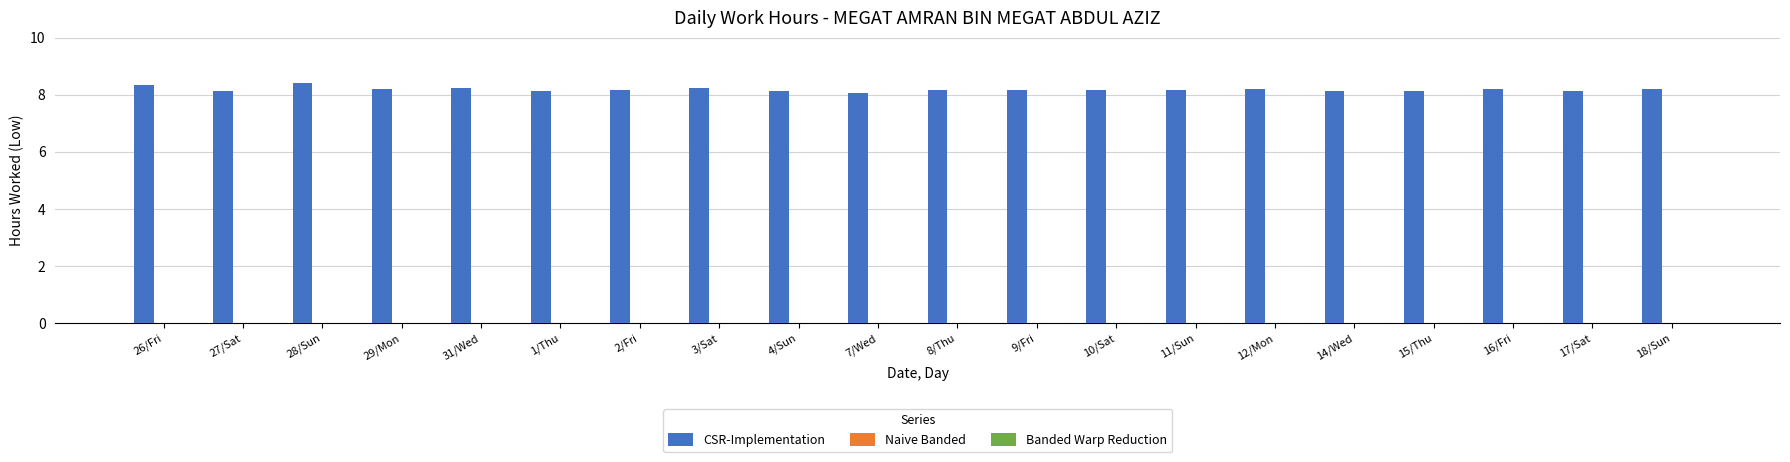

What is the ratio of the value at 11/Sun to the value at 15/Thu?

1.0